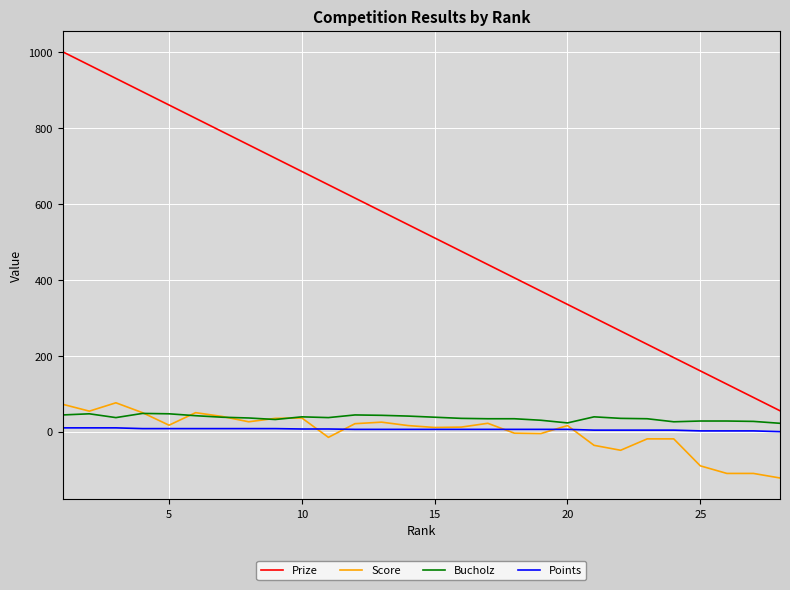

Which series has the largest range (max minus min)?

Prize